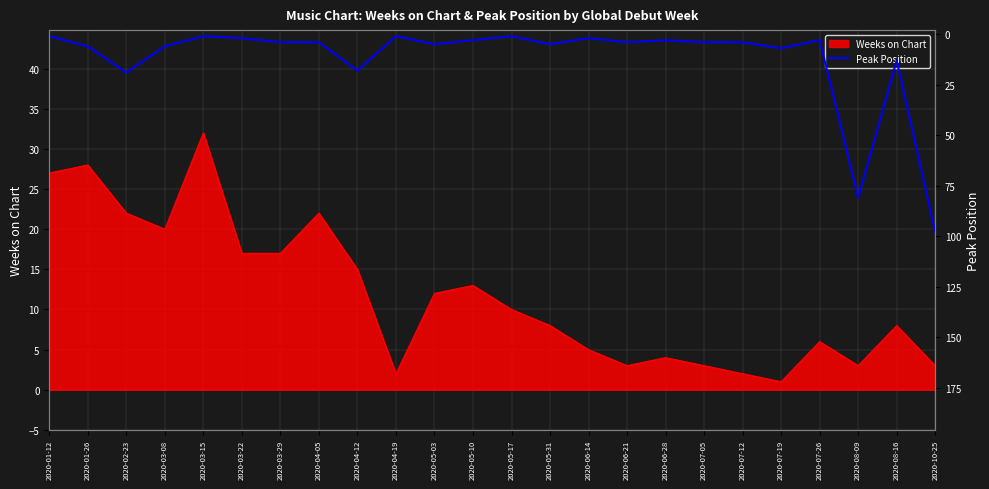

Which category has the highest value in the Weeks on Chart series?

2020-03-15